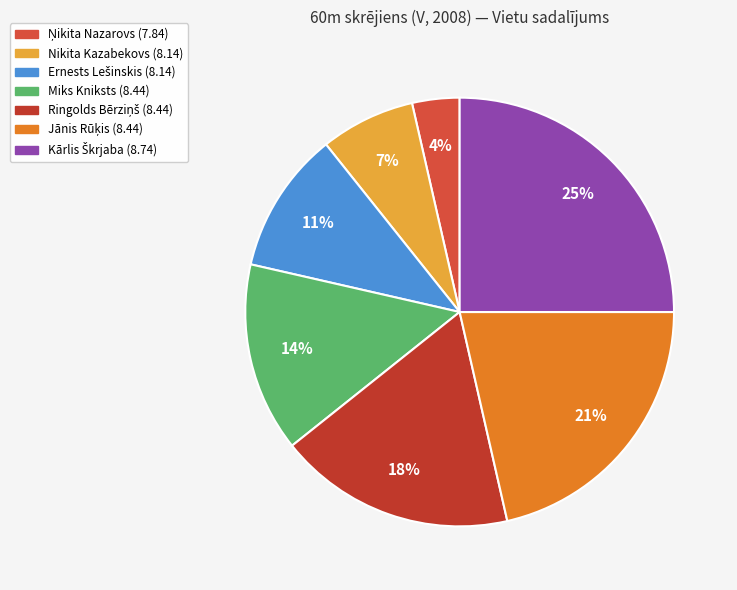

What is the ratio of the value at Nikita Kazabekovs (8.14) to the value at Kārlis Škrjaba (8.74)?

0.3